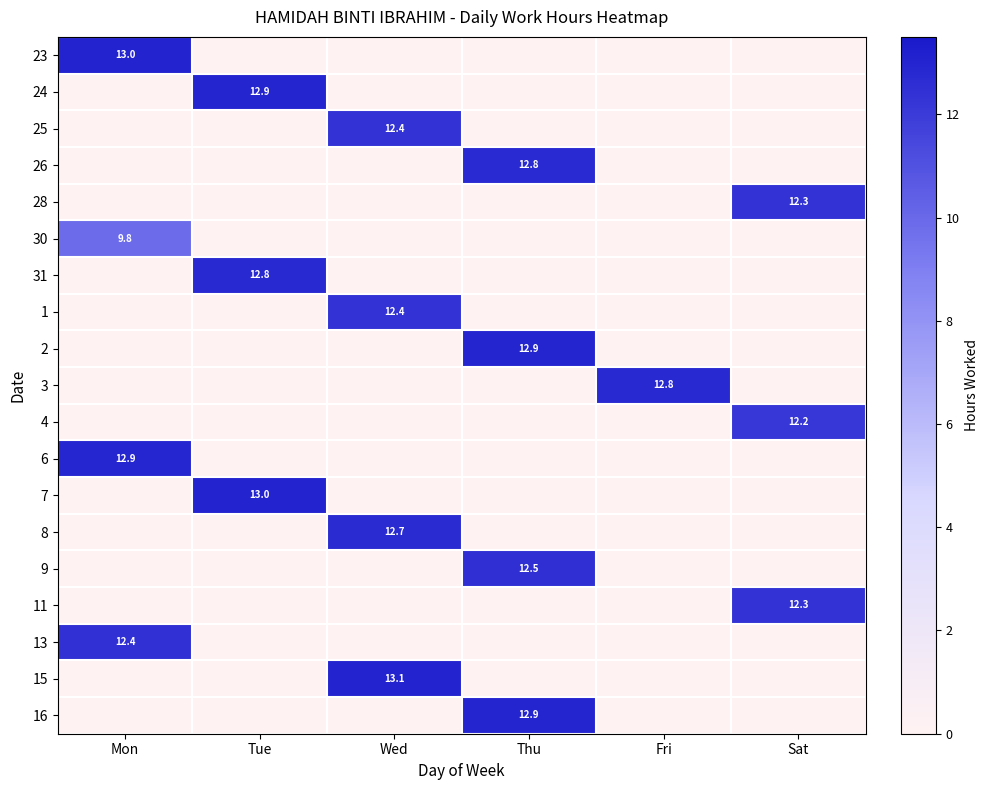

At which category is the sum across all series the highest?

Thu